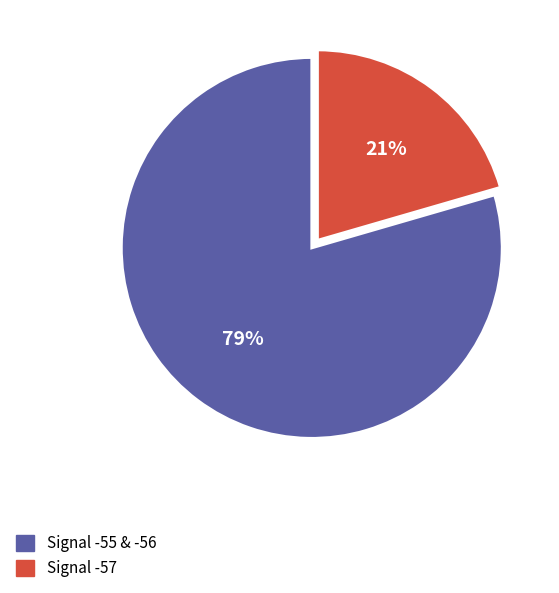

Count the number of slices in the pie.

2